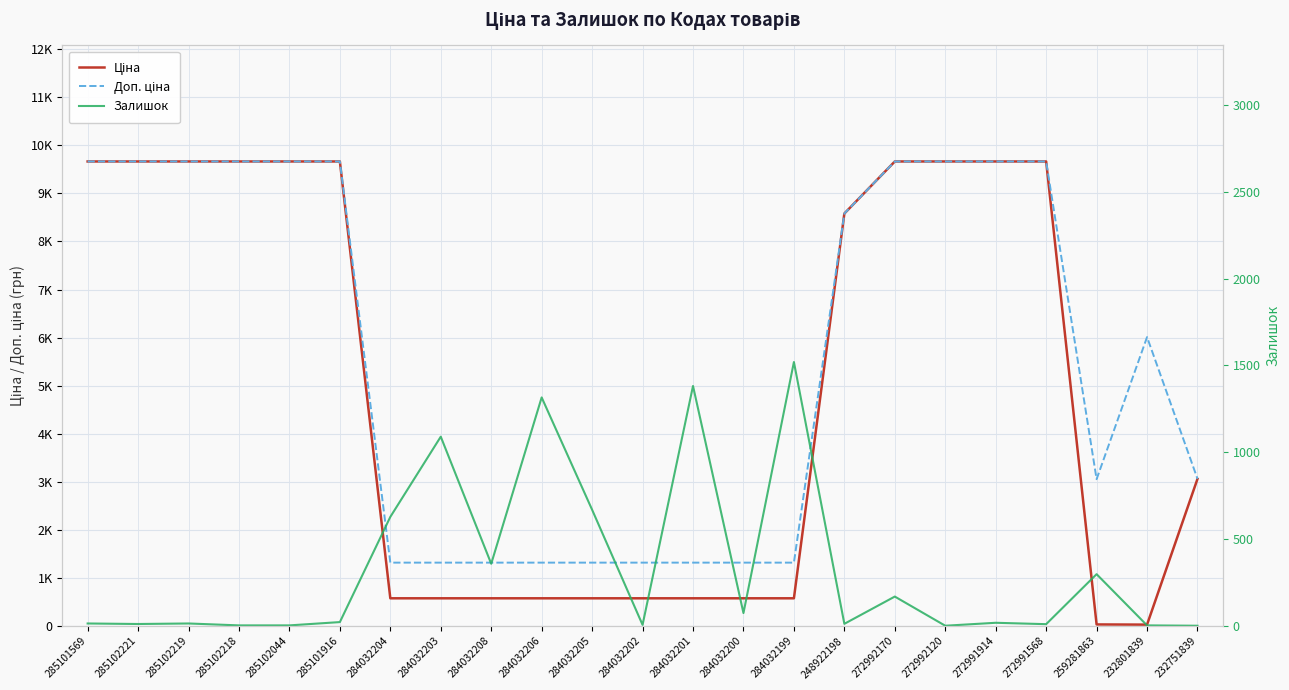

At which label is Залишок closest to 760?

284032205